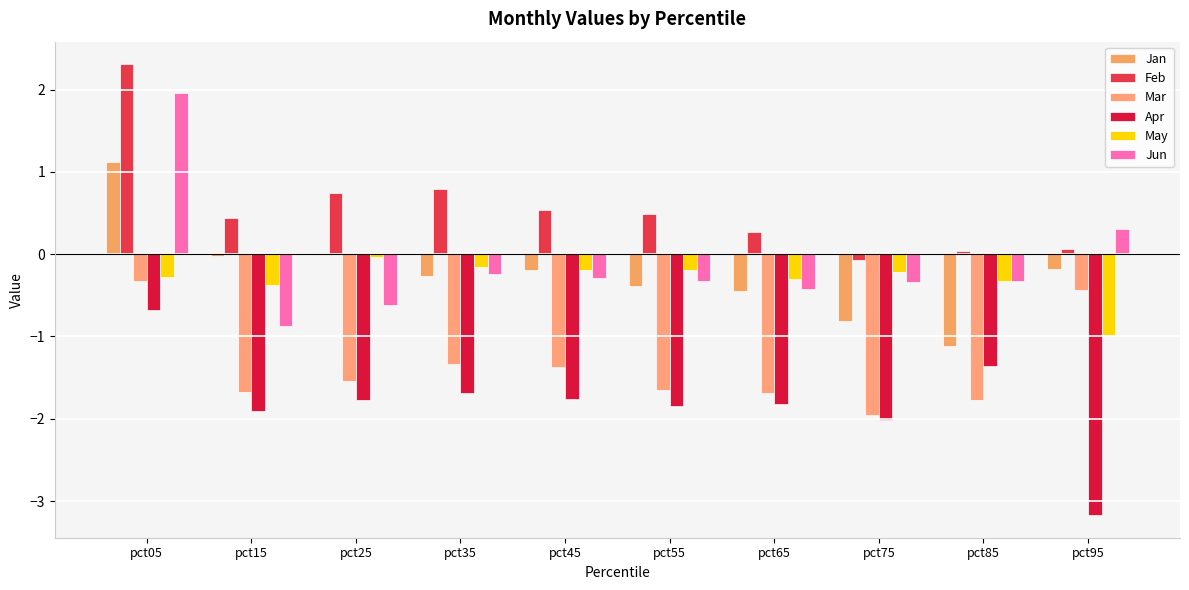

Which series changed the most between pct05 and pct15?

Jun